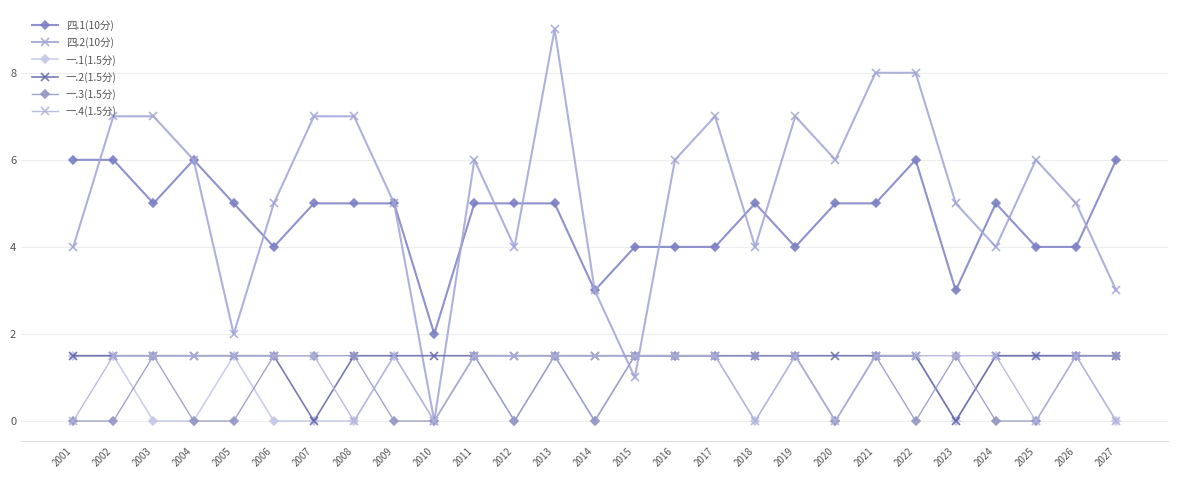

Rank the series at 2014 from lowest to highest value.

一.1(1.5分), 一.3(1.5分), 一.2(1.5分), 一.4(1.5分), 四.1(10分), 四.2(10分)